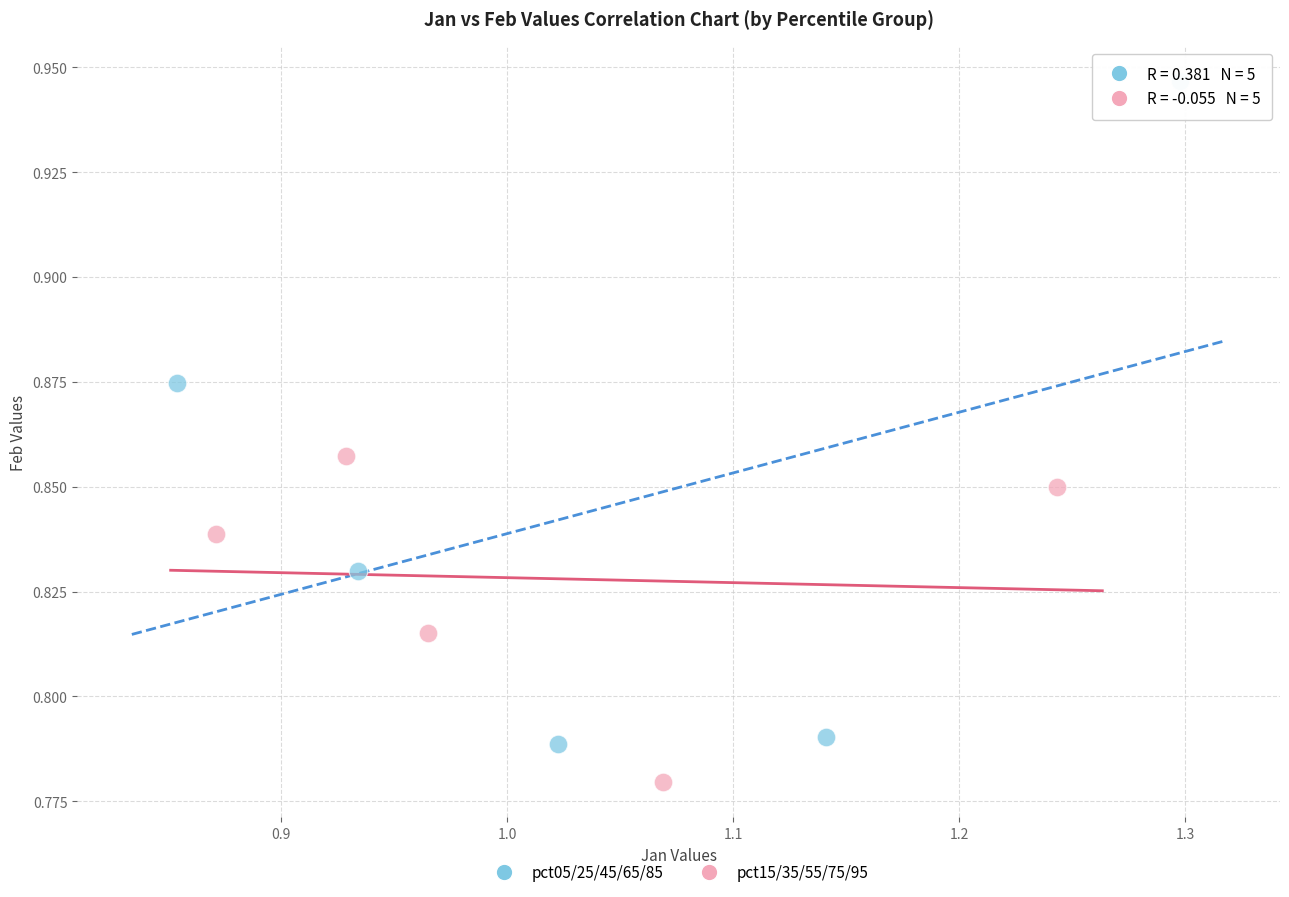

Which series contains the highest Y value?

pct05/25/45/65/85